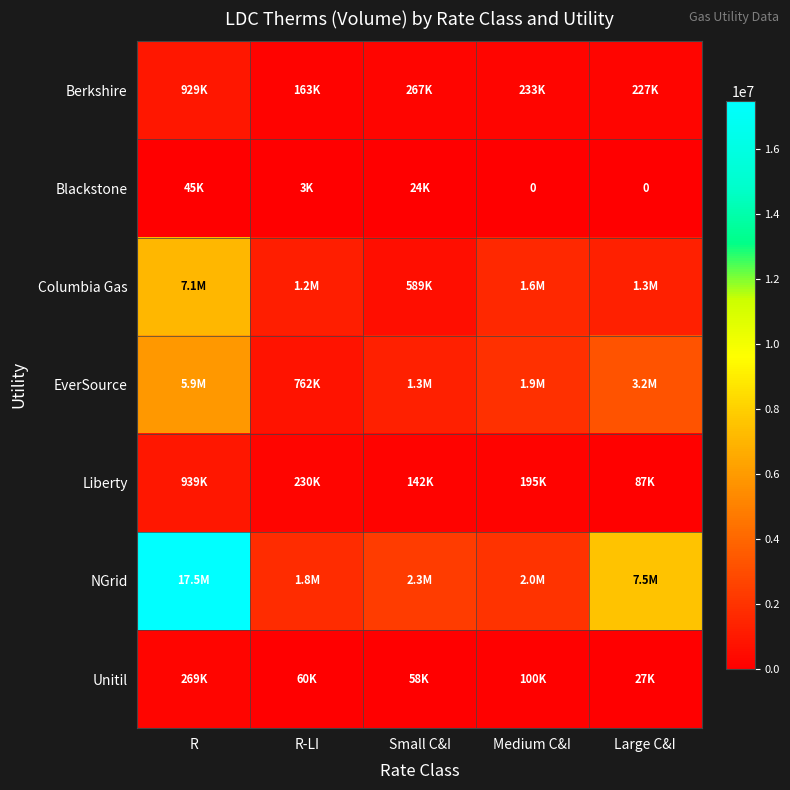

Is the value of Blackstone at Small C&I greater than the value of NGrid at Small C&I?

No